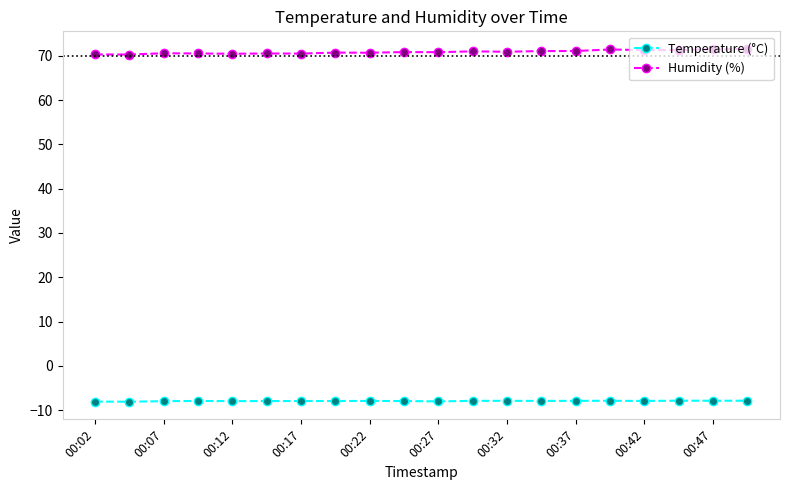

Which series has the largest total across all categories?

Humidity (%)